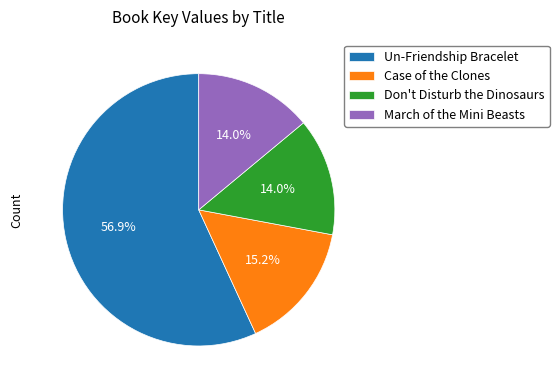

To the nearest percent, what is the average slice percentage?

25%